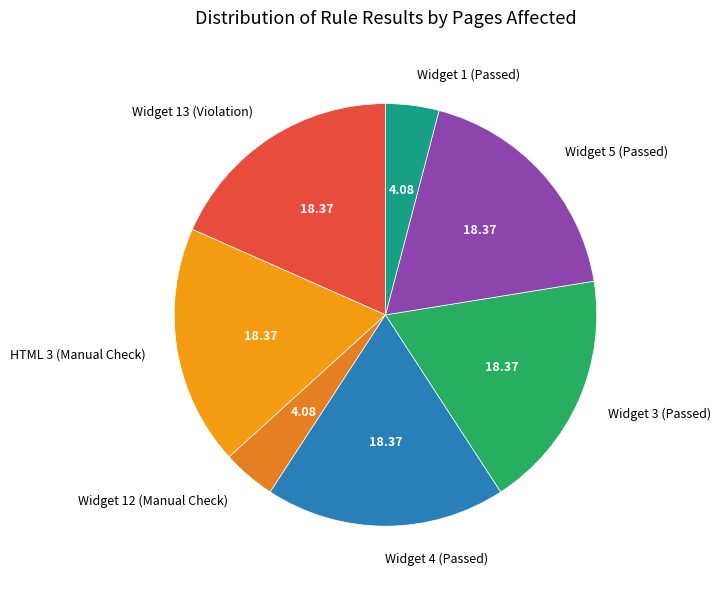

What is the ratio of the value at HTML 3 (Manual Check) to the value at Widget 5 (Passed)?

1.0